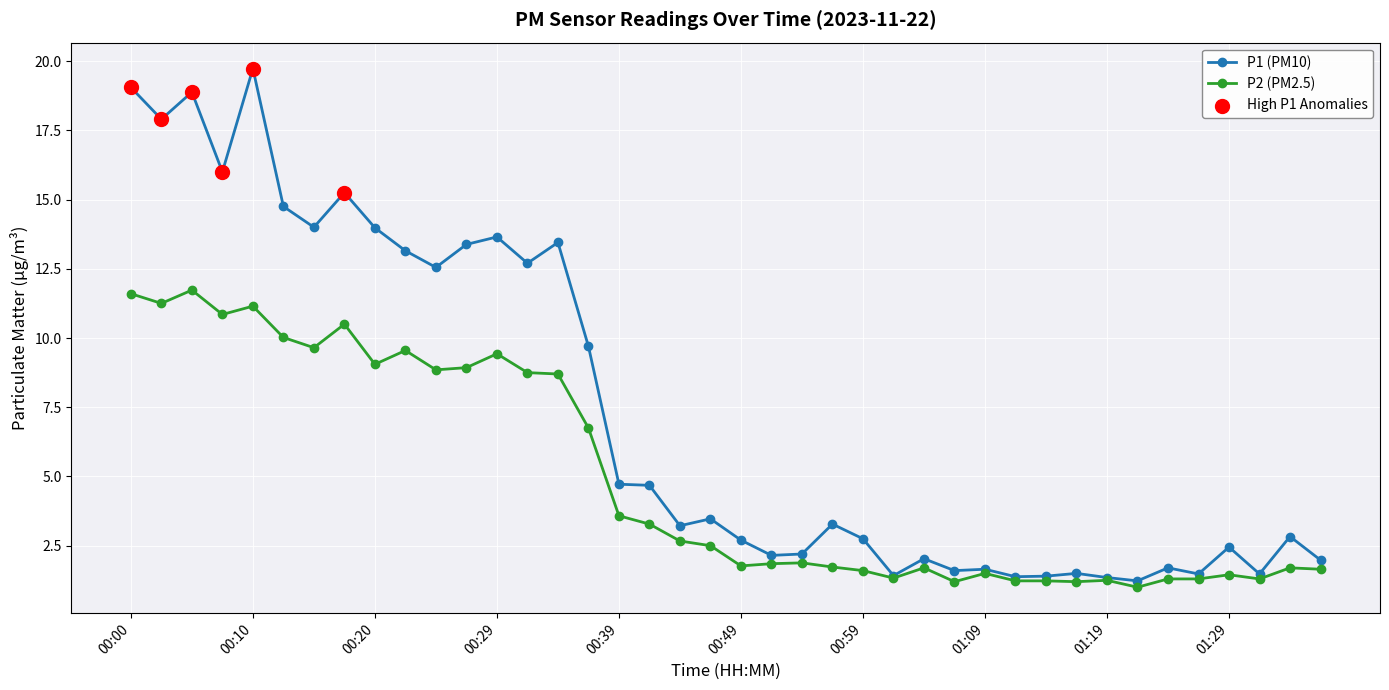

At how many categories does at least one series exceed 13?

13